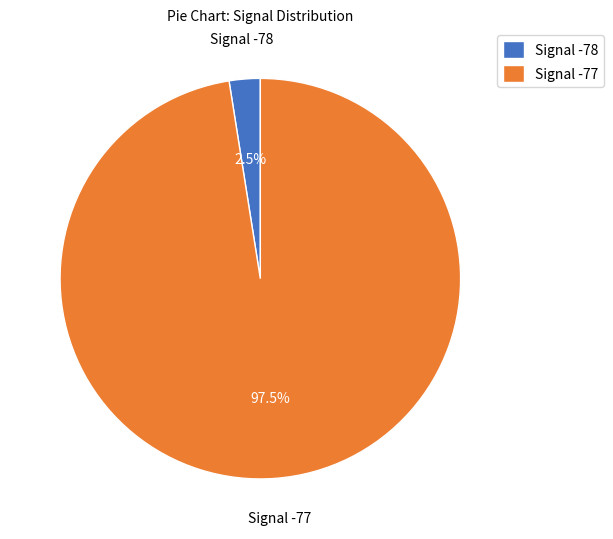

What is the ratio of the value at Signal -77 to the value at Signal -78?

39.0